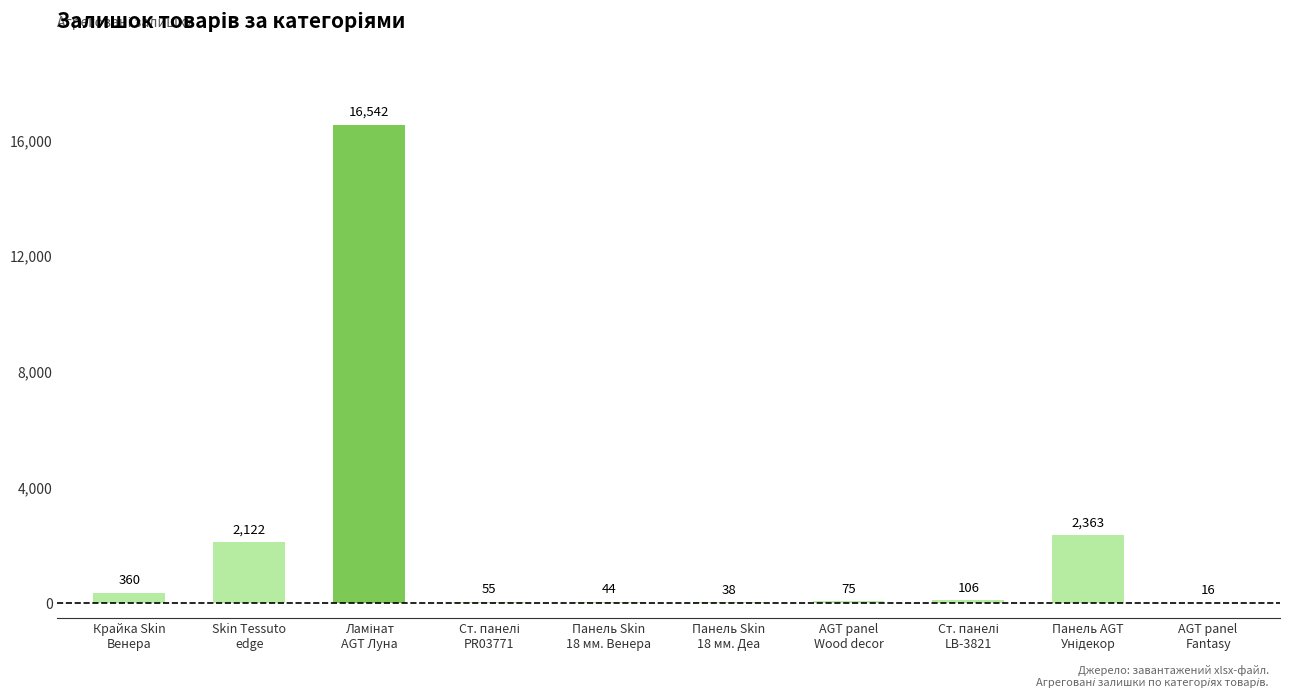

Reading right to left, transcribe all the data shown in this chart.

16	2363	106	75	38	44	55	16542	2122	360